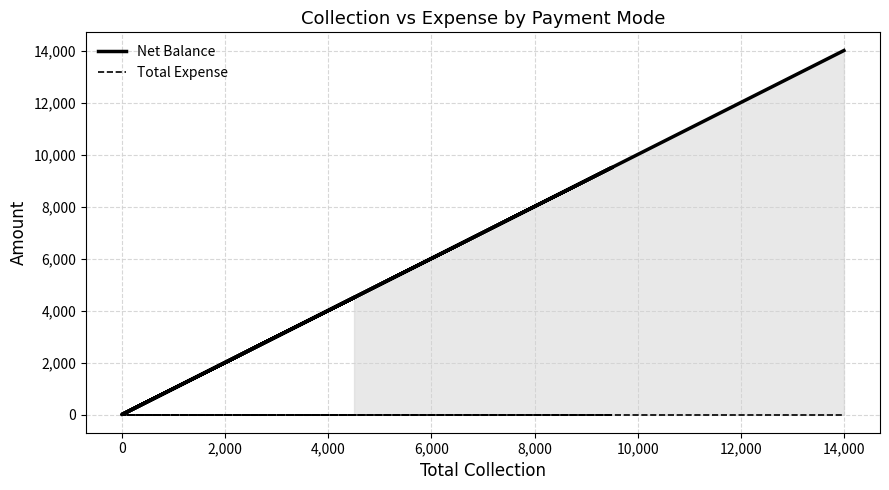

What are all the series names shown in the legend?

Net Balance, Total Expense